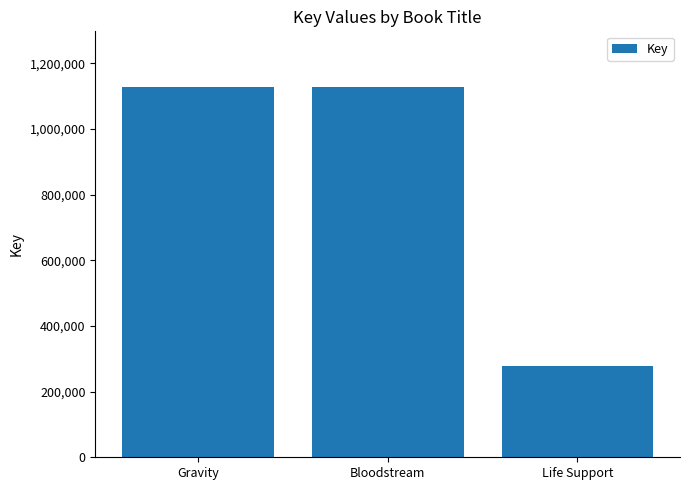

What is the label of the 3rd bar from the left?

Life Support